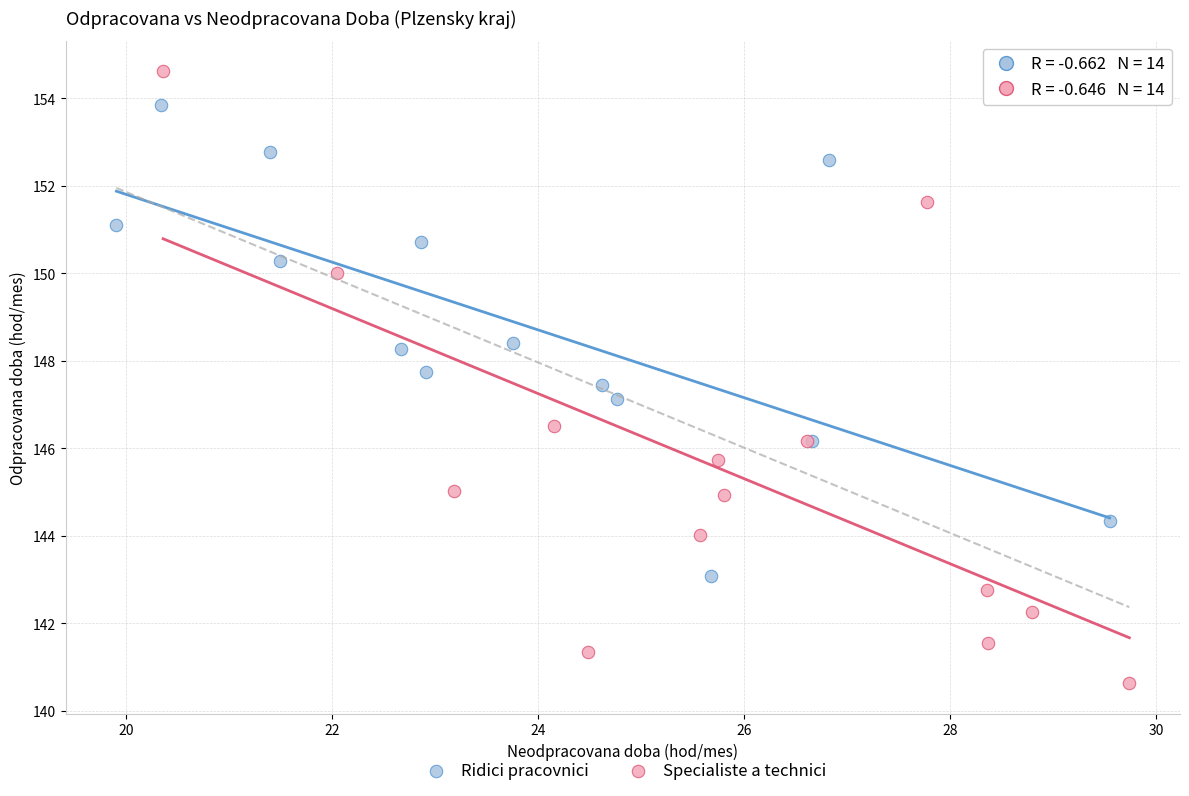

Which series has the widest spread of Y values?

Specialiste a technici